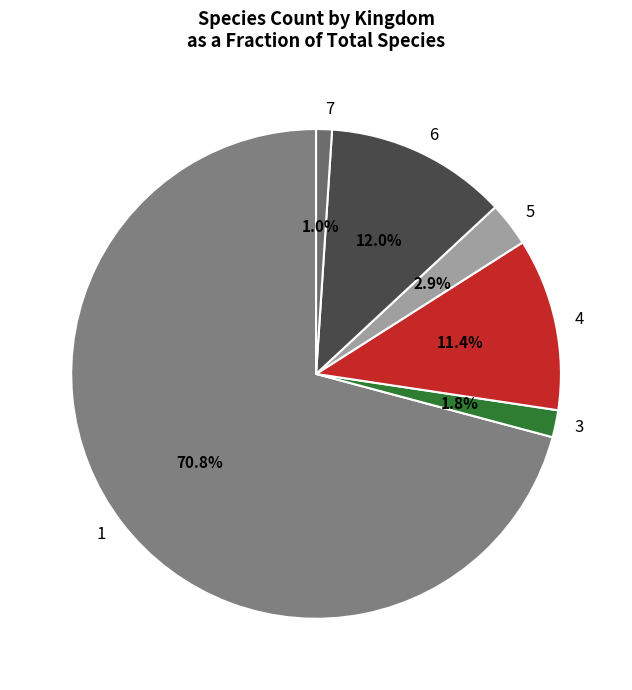

Rank the categories by value from lowest to highest.

7, 3, 5, 4, 6, 1